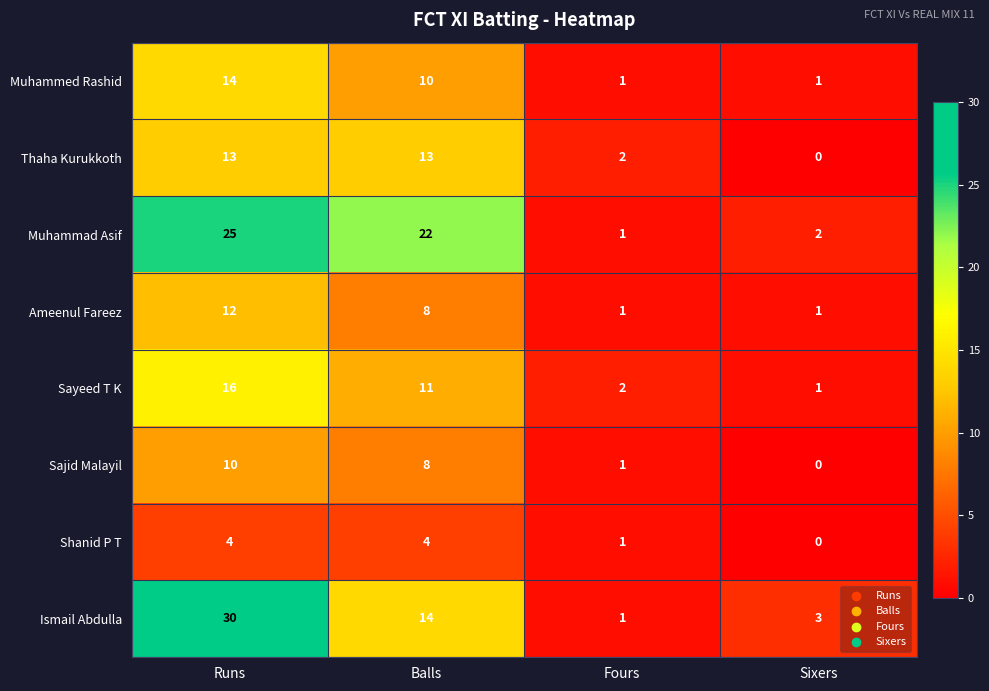

What is the sum of the Muhammed Rashid values at Balls and Sixers?

11